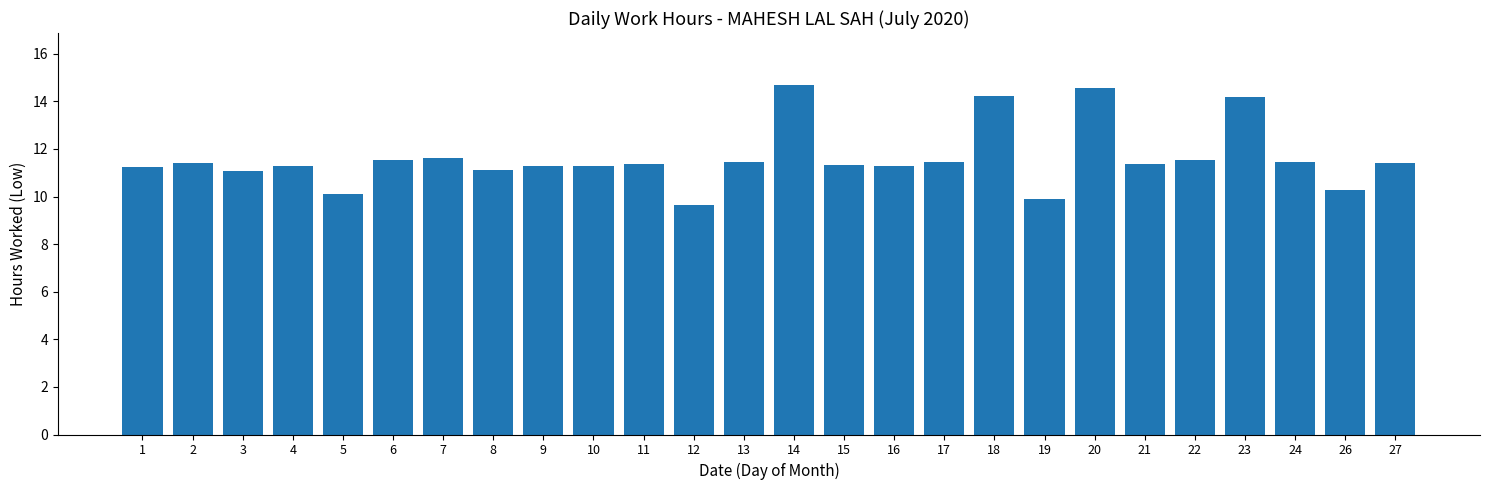

What is the value of the 12th bar from the left?

9.7